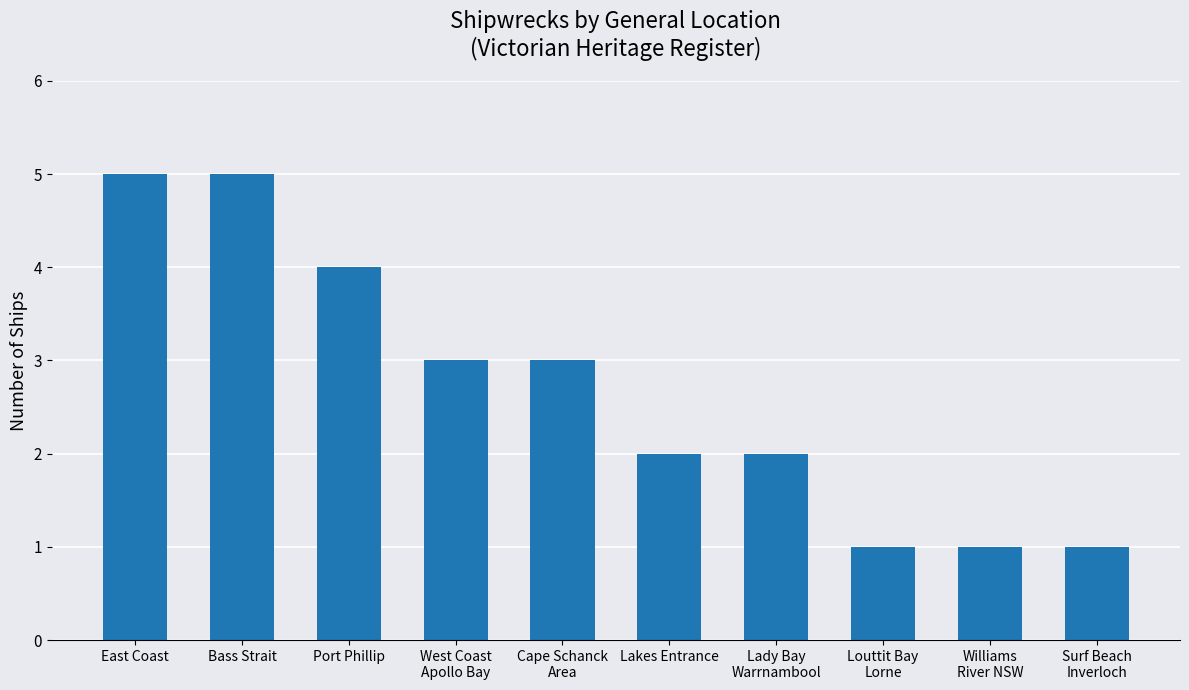

How many data points does each series have?

10